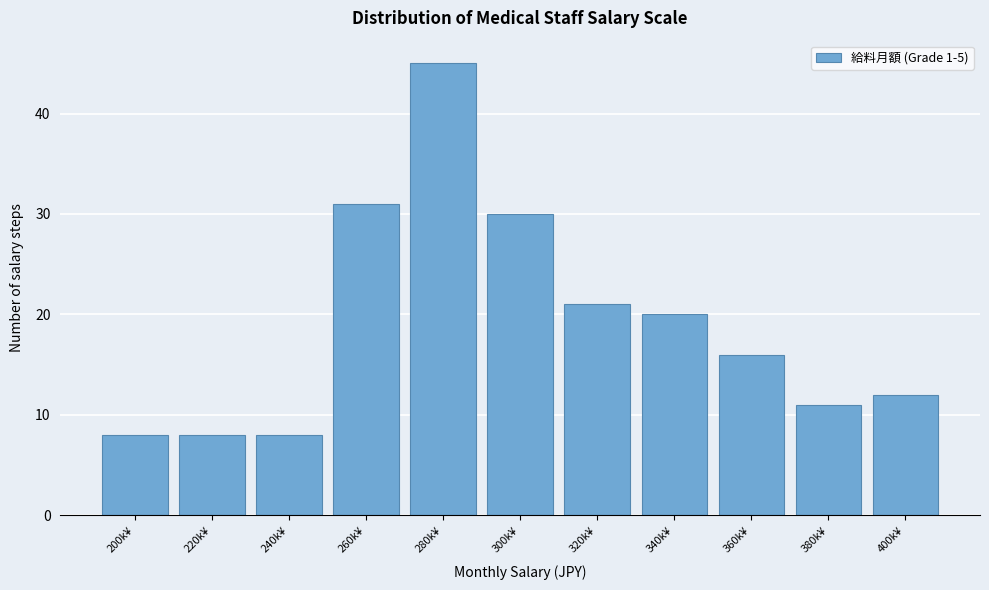

Reading right to left, transcribe all the data shown in this chart.

12	11	16	20	21	30	45	31	8	8	8